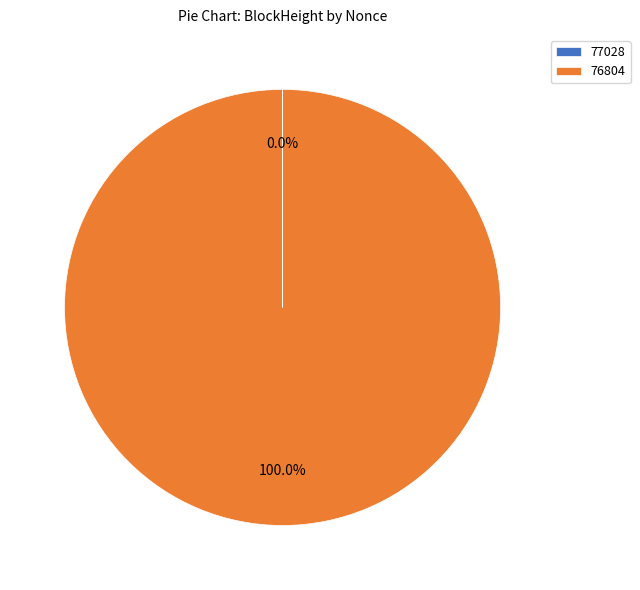

Which slice represents more than half of the pie?

76804